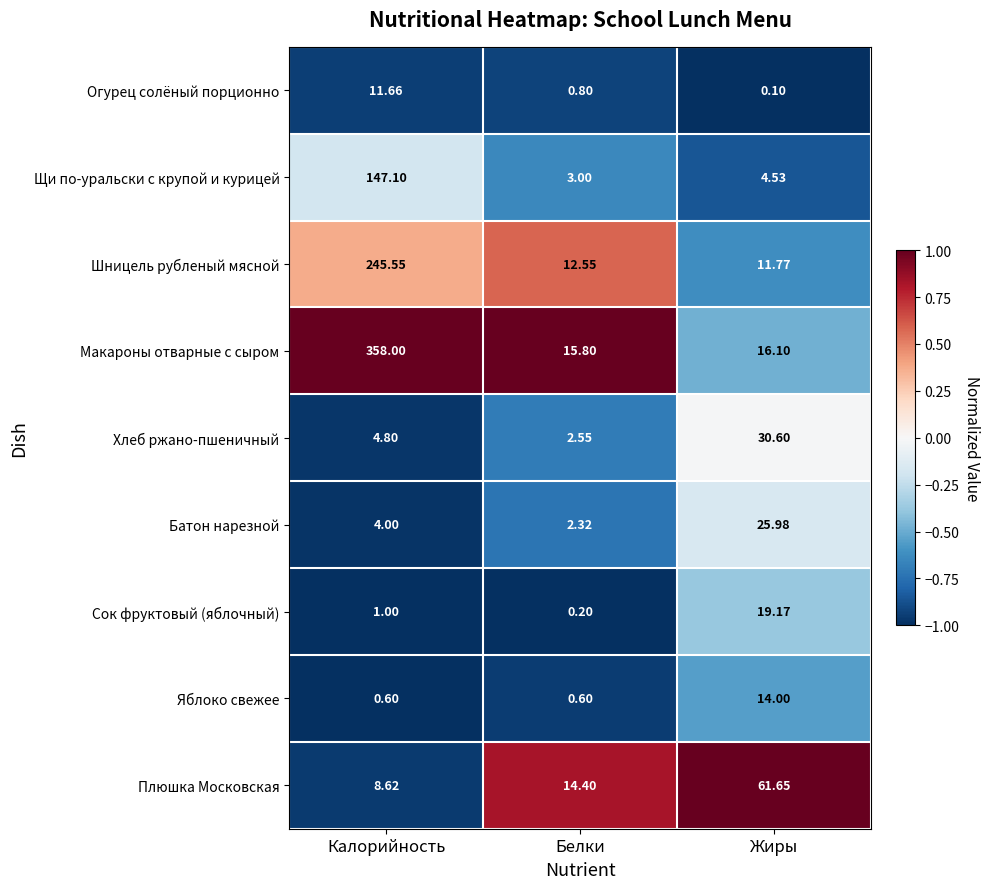

Where is Плюшка Московская nearest to the value 35?

Белки